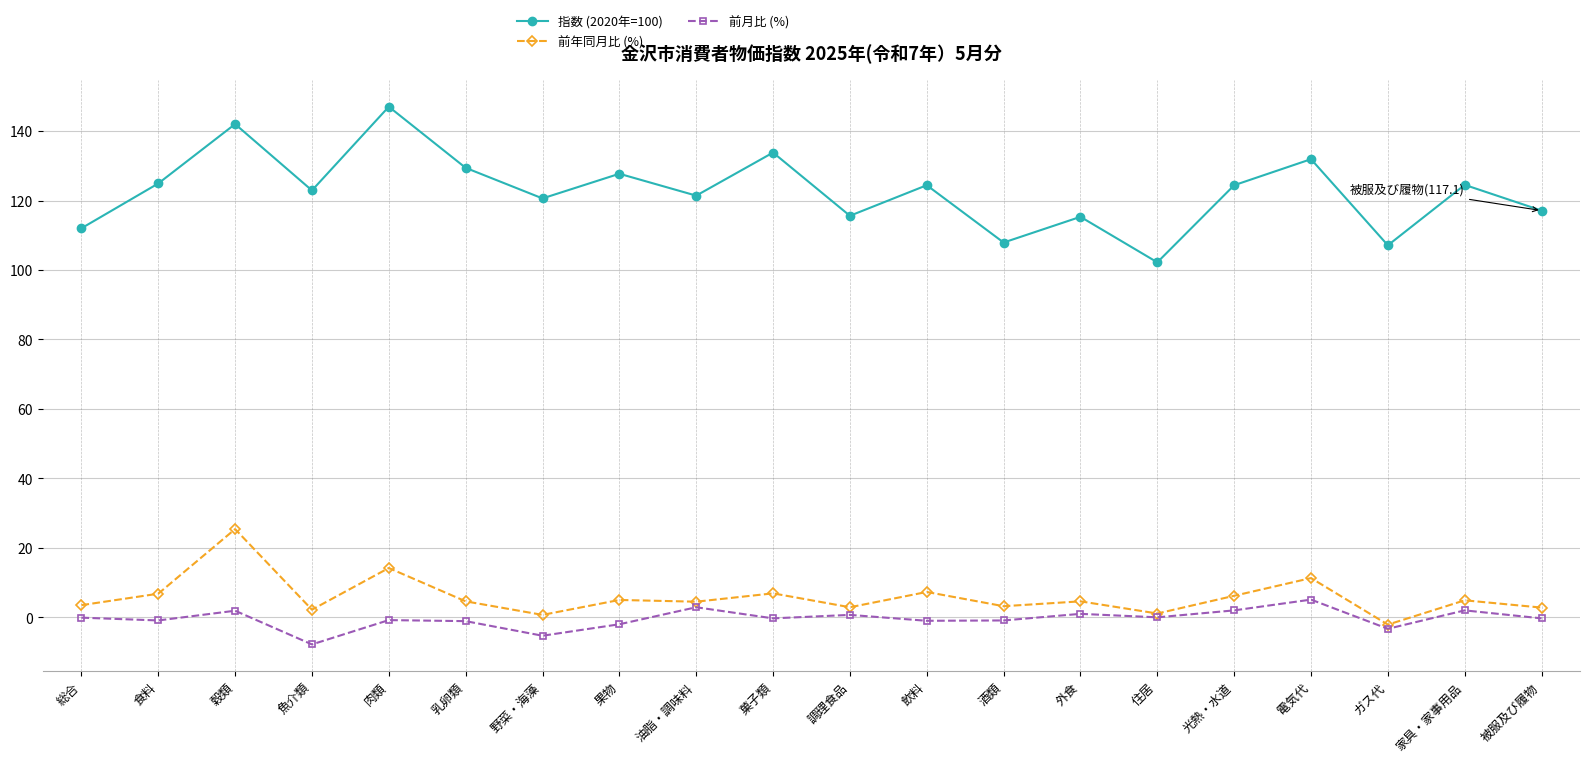

How many series are shown in this chart?

3